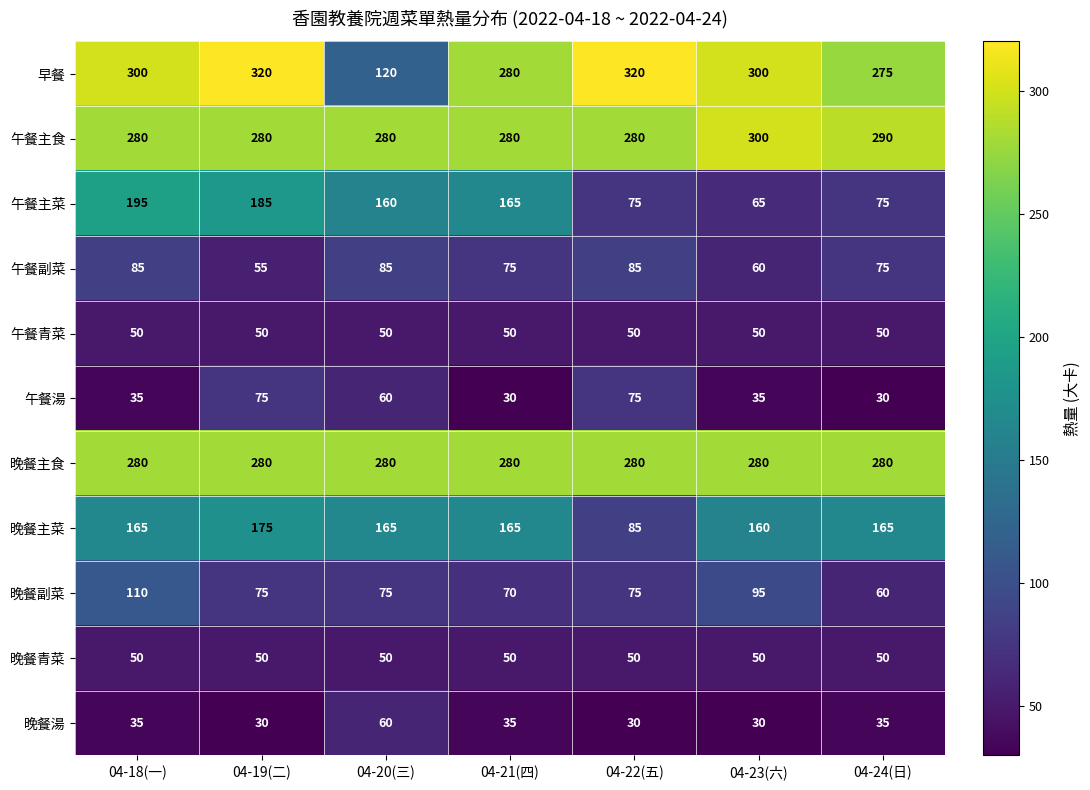

Is it true that 晚餐副菜 equals 110 at 04-18(一)?

True